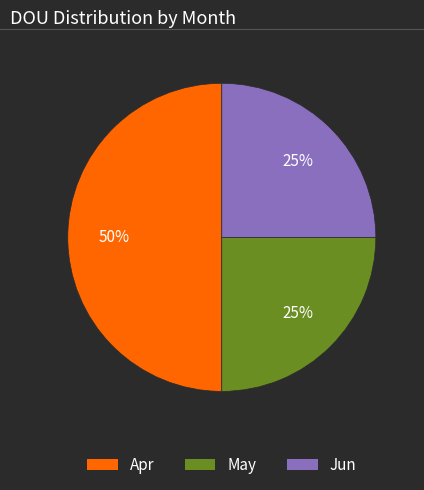

To the nearest percent, what portion does May represent?

25%